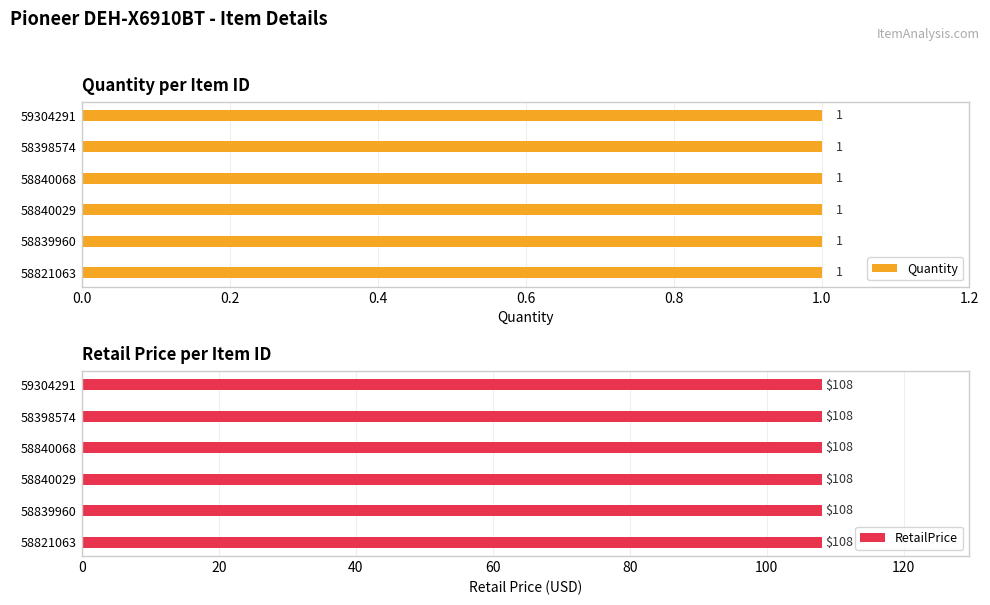

Is the value of Quantity at 58398574 greater than the value of RetailPrice at 58840029?

No